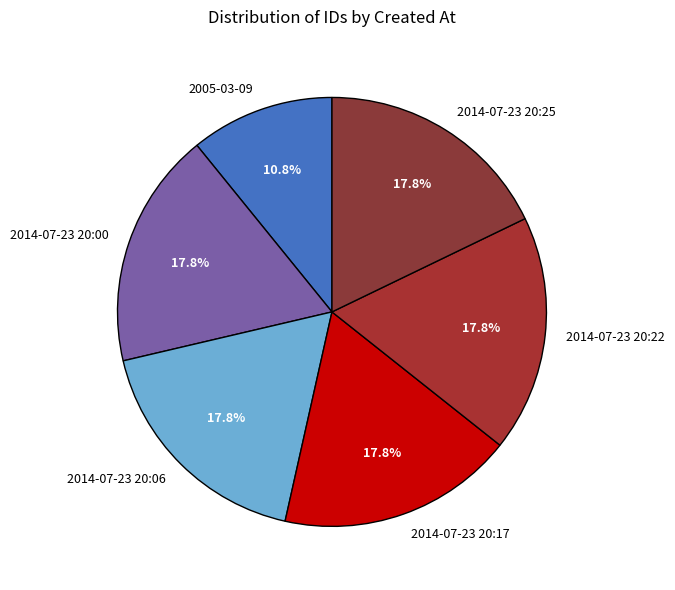

What percentage is the 2014-07-23 20:25 slice, to the nearest percent?

18%